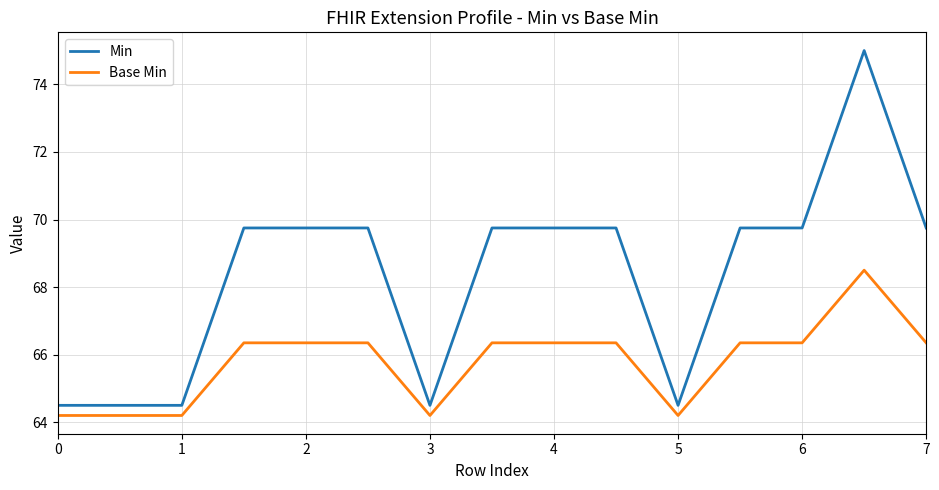

What is the difference between the maximum and minimum values in the Min series?

10.5